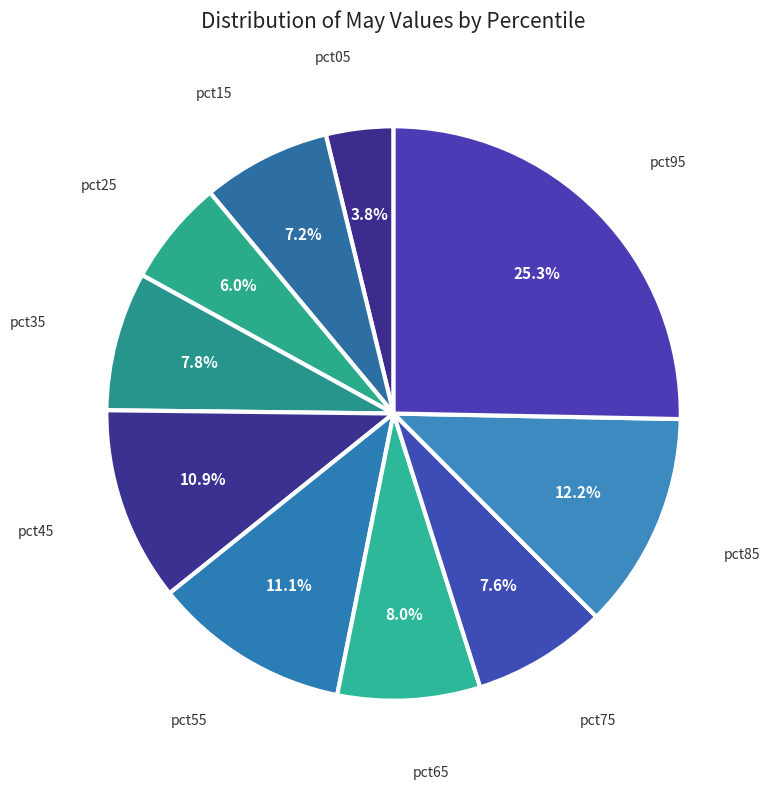

How many segments does this pie chart have?

10